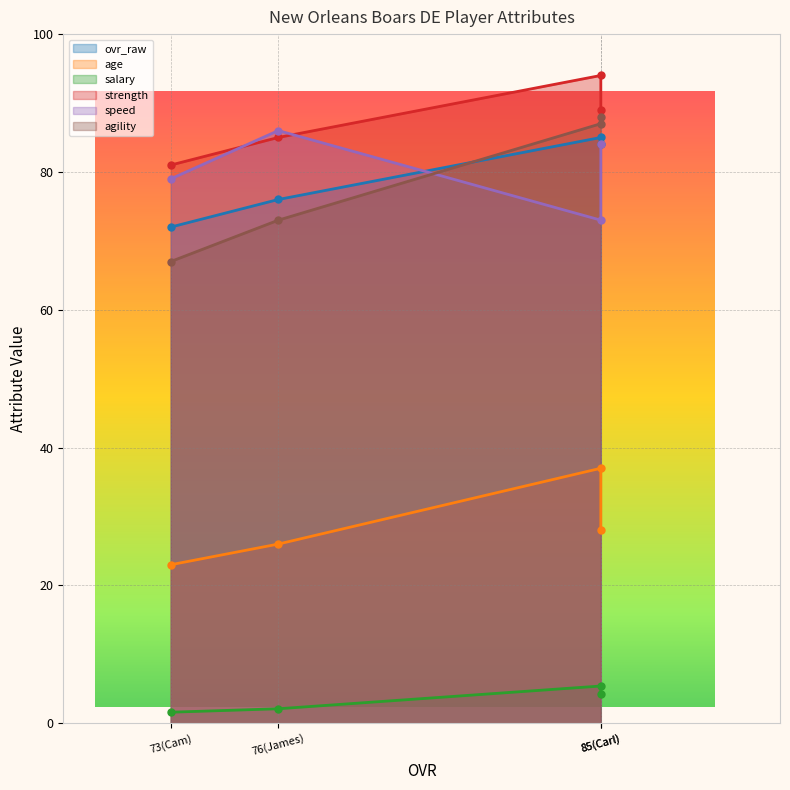

How many lines are shown in the chart?

6